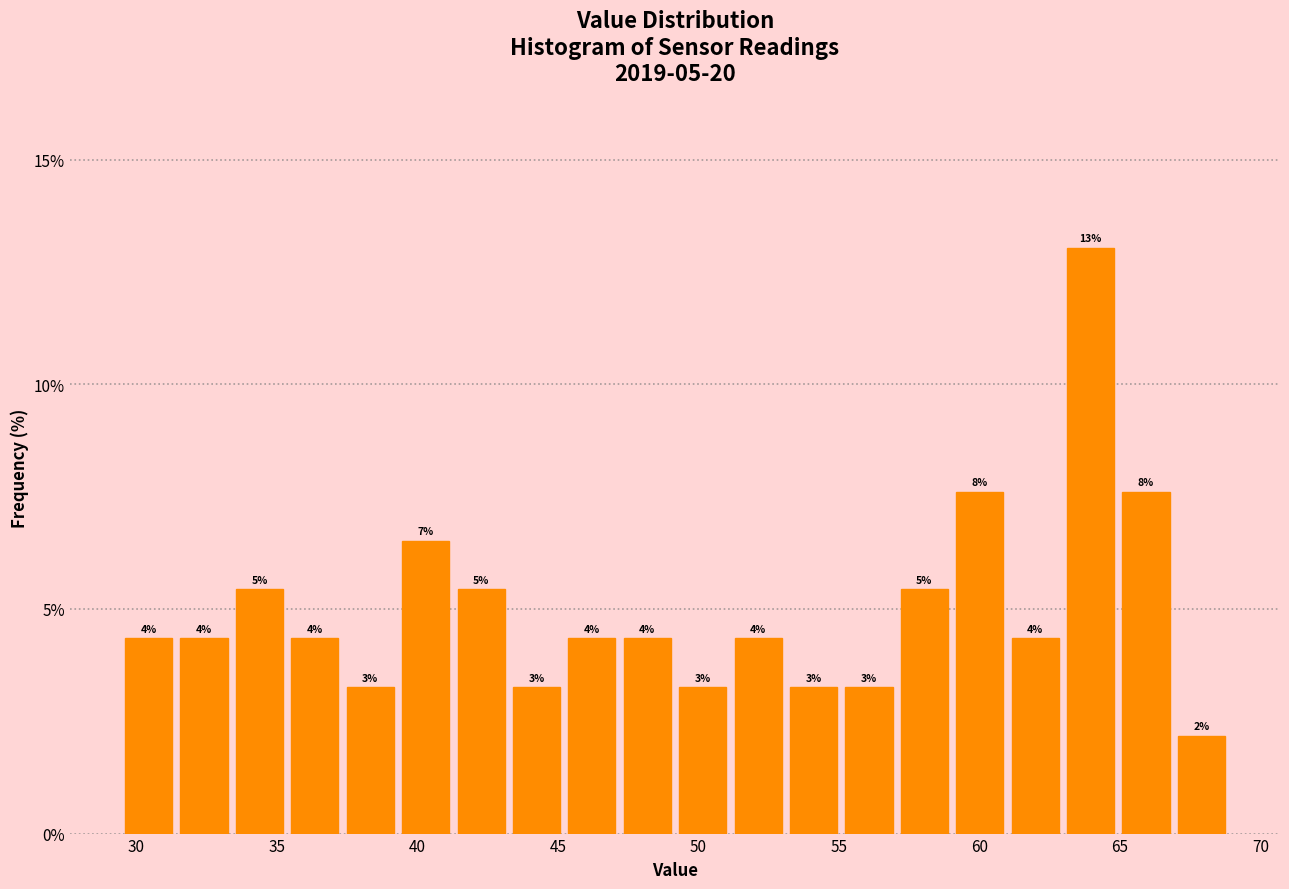

Around what value on the x-axis is the tallest bar? Give the approximate position of its centre, as read against the axis.

64.0